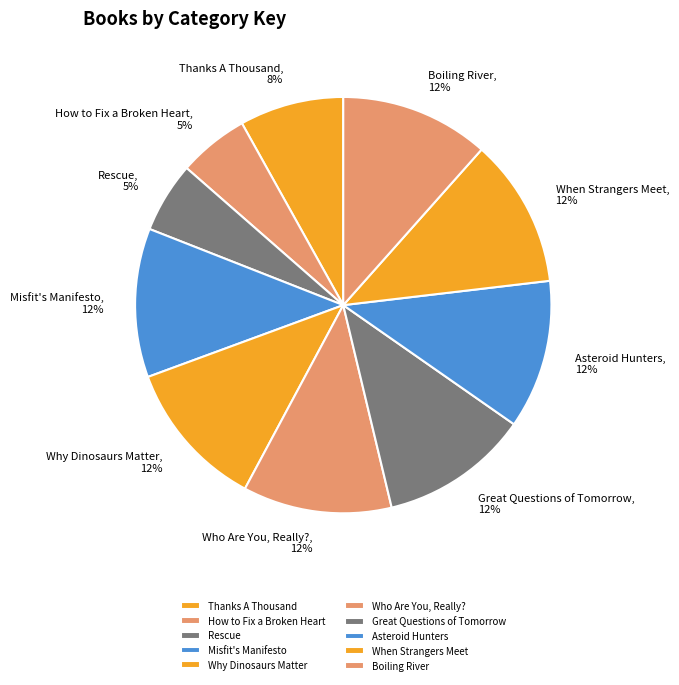

Count the number of slices in the pie.

10